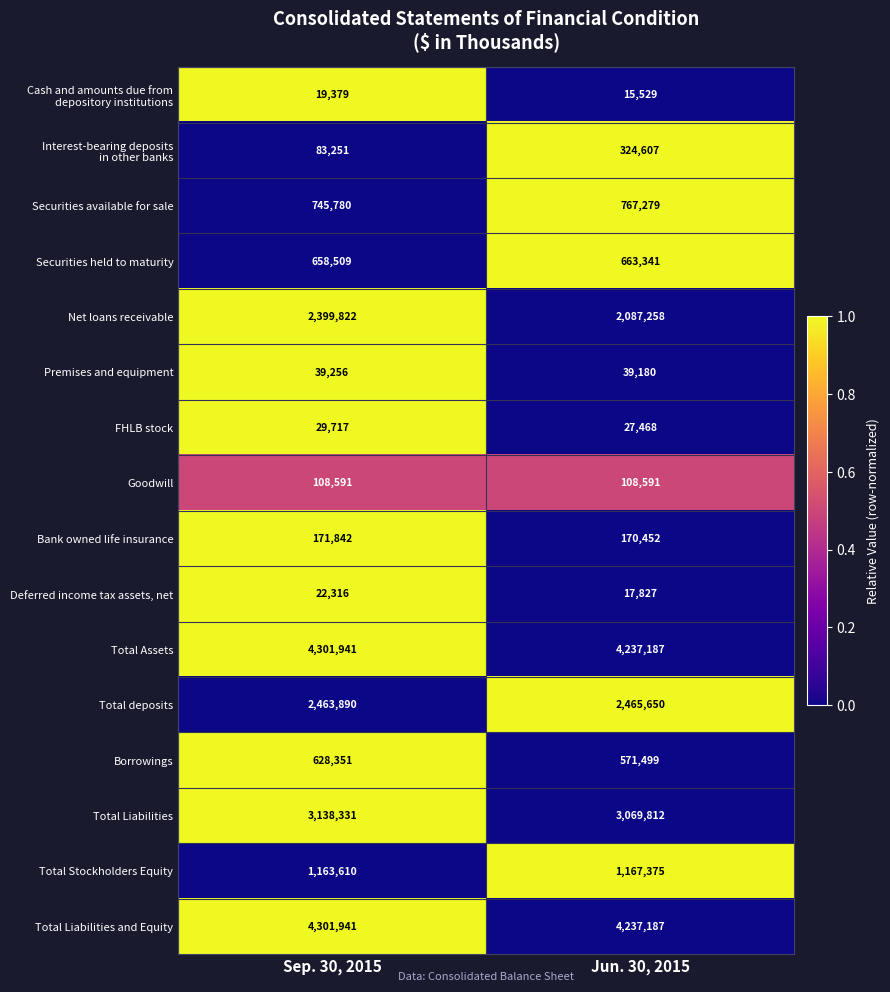

At which category does the chart reach its minimum across all series?

Jun. 30, 2015